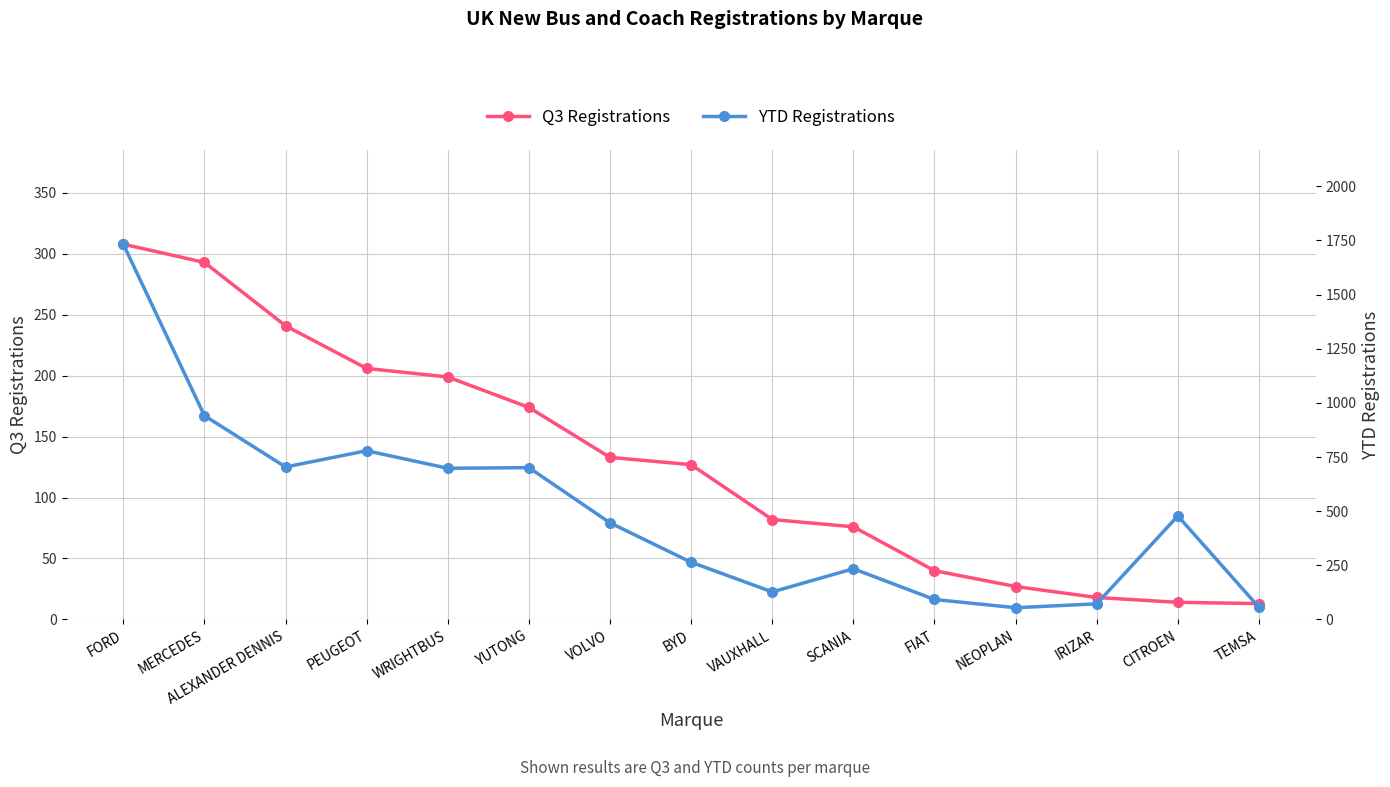

At which category does YTD Registrations reach its first local peak?

PEUGEOT